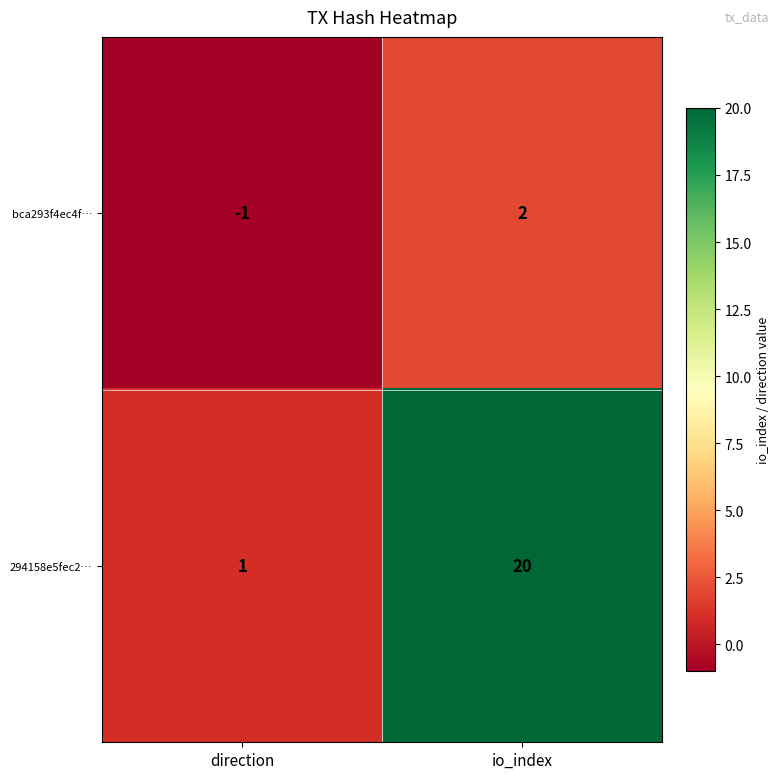

The value of 294158e5fec2… at io_index is 34. True or false?

False